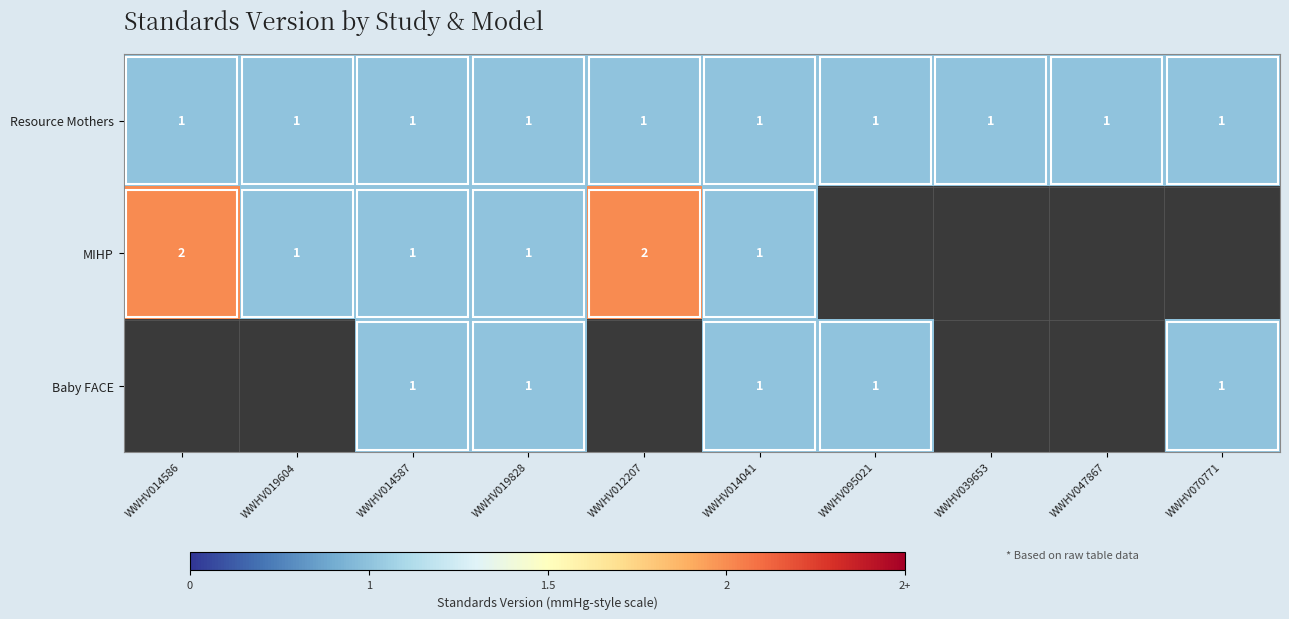

What is the greatest value displayed?

2.0